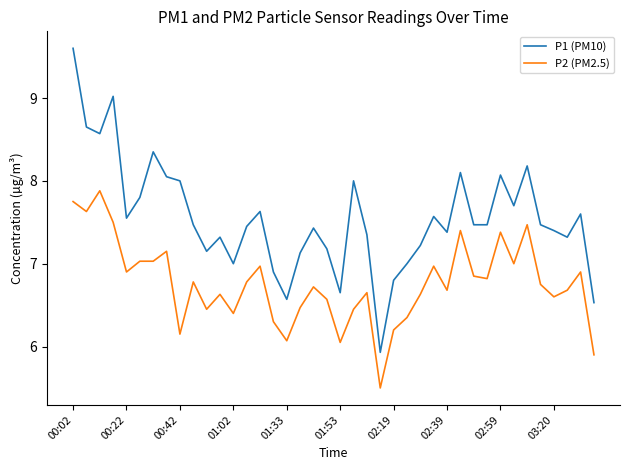

Which series has the largest total across all categories?

P1 (PM10)